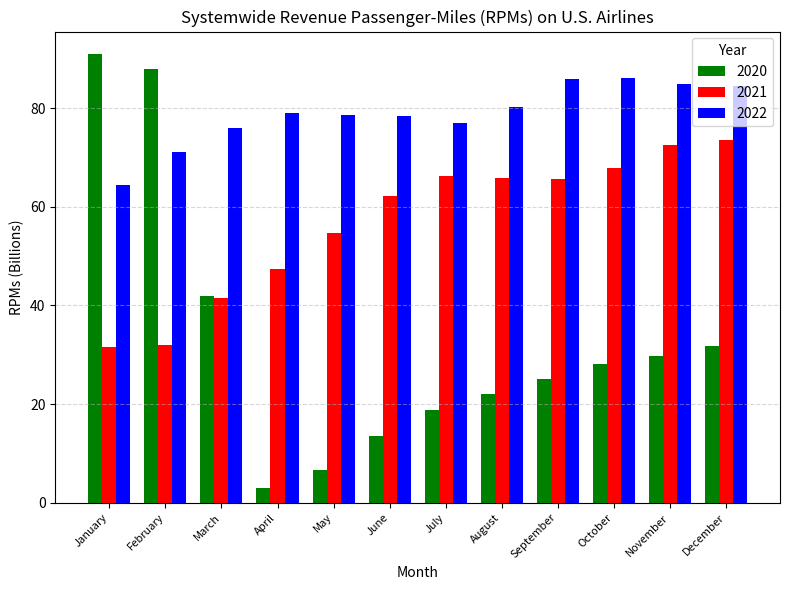

Are the bars grouped side by side (vs. stacked)?

Yes